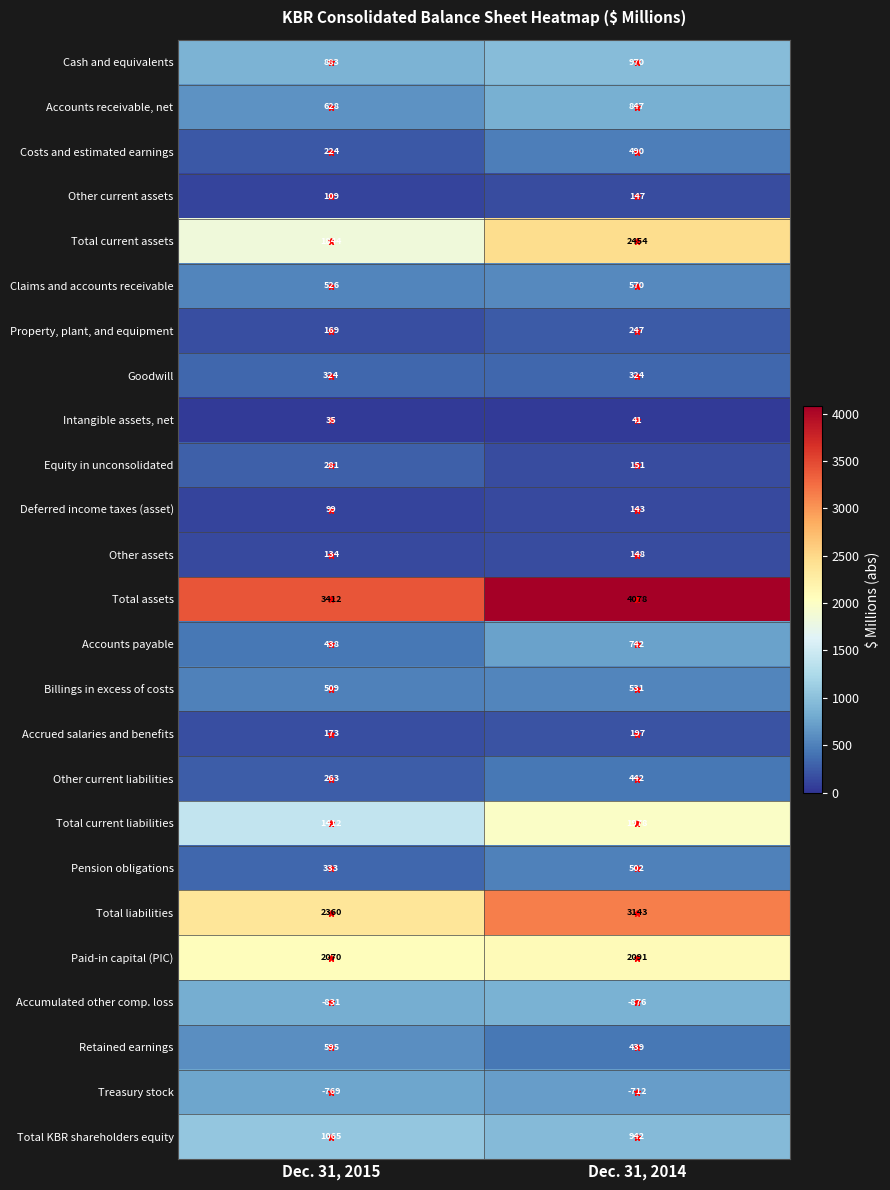

Rank the series by their maximum value, from highest to lowest.

Total assets, Total liabilities, Total current assets, Paid-in capital (PIC), Total current liabilities, Total KBR shareholders equity, Cash and equivalents, Accounts receivable, net, Accounts payable, Retained earnings, Claims and accounts receivable, Billings in excess of costs, Pension obligations, Costs and estimated earnings, Other current liabilities, Goodwill, Equity in unconsolidated, Property, plant, and equipment, Accrued salaries and benefits, Other assets, Other current assets, Deferred income taxes (asset), Intangible assets, net, Treasury stock, Accumulated other comp. loss